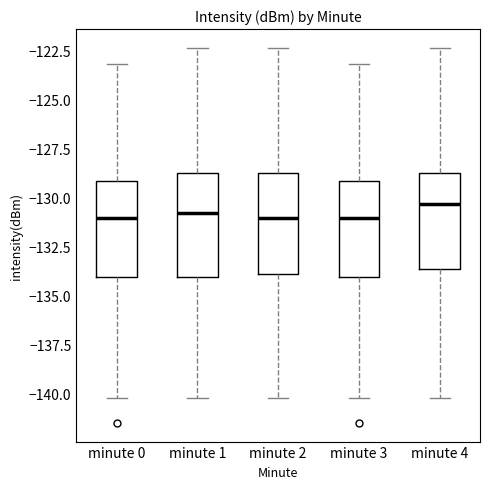

Where does the lower whisker of the box for minute 4 end on the y-axis? The values are not printed on the chart, so give them approximately, as read against the axis.

-140.0